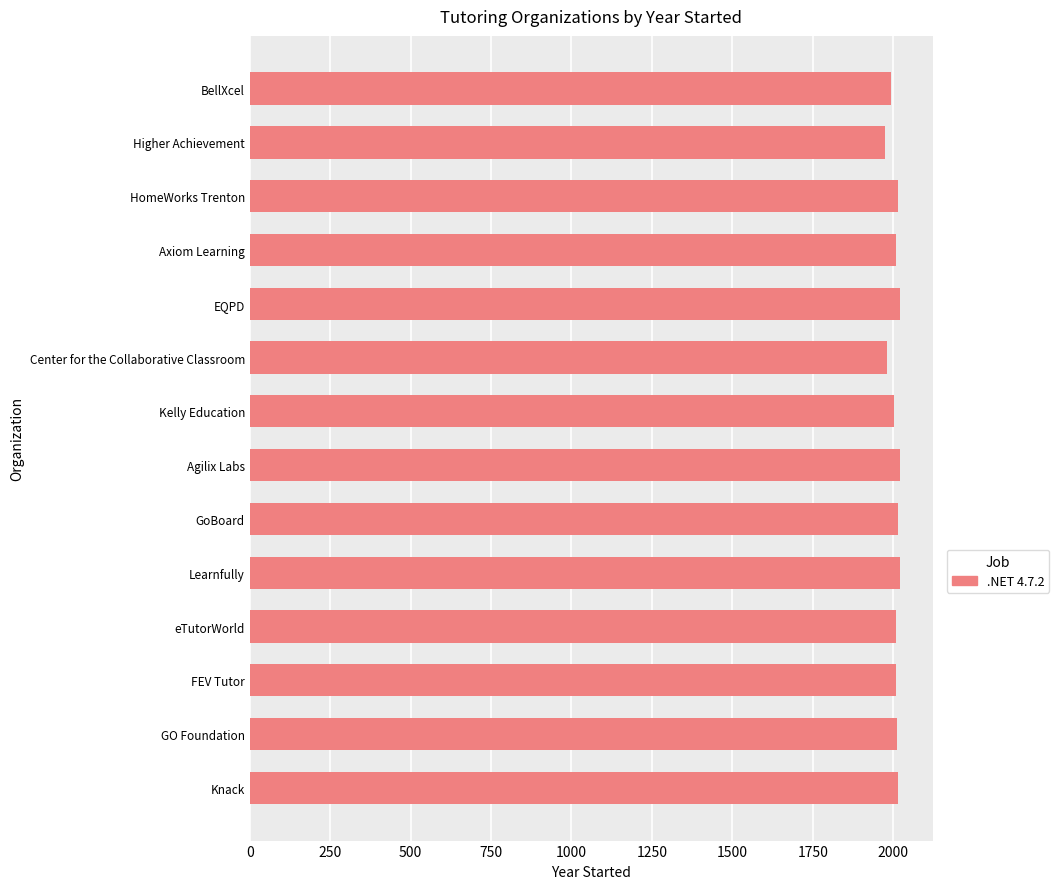

What is the average value?

2007